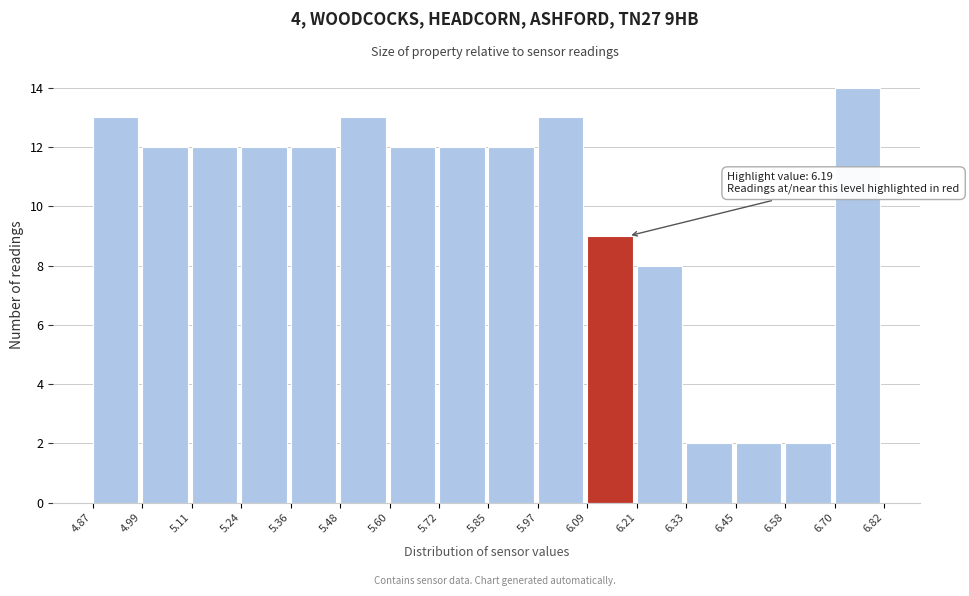

Which range on the x-axis has the tallest bar?

6.70 to 6.82